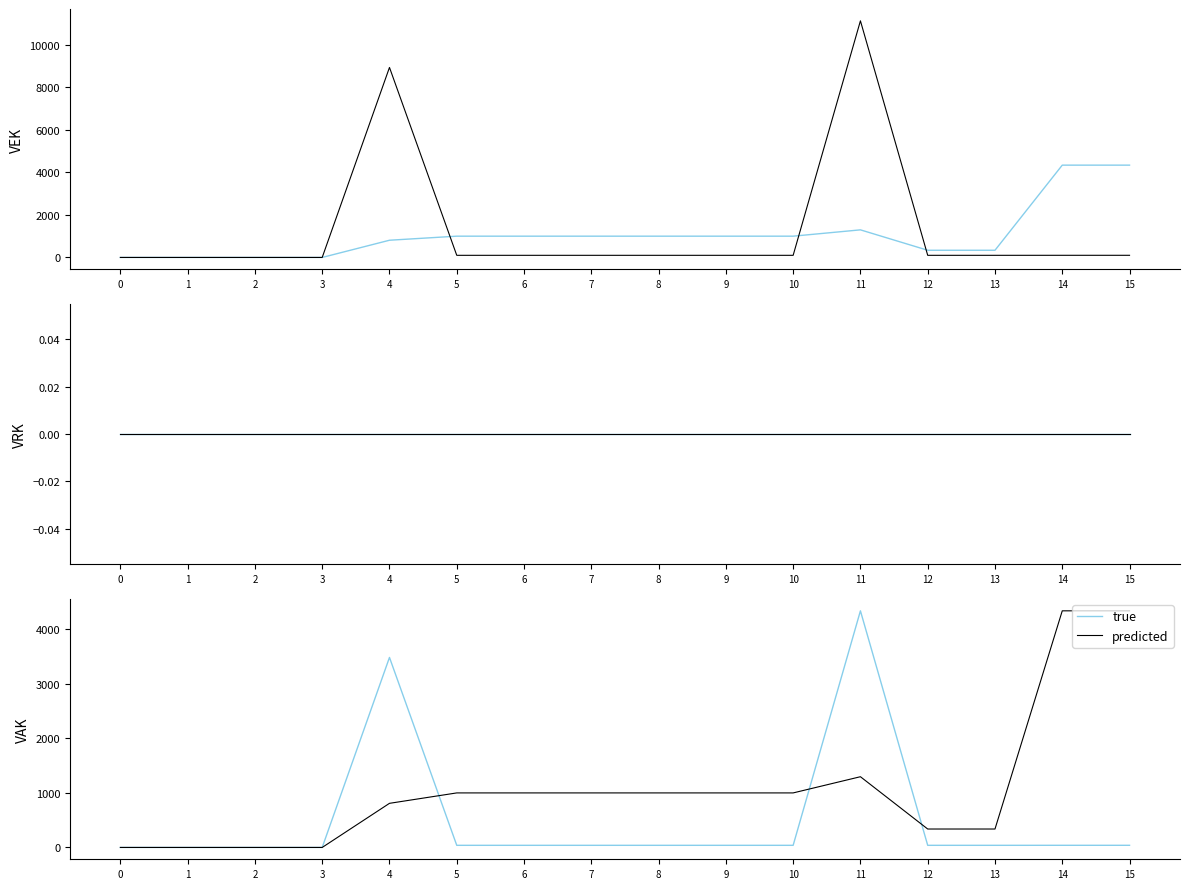

Count the number of categories in the chart.

16